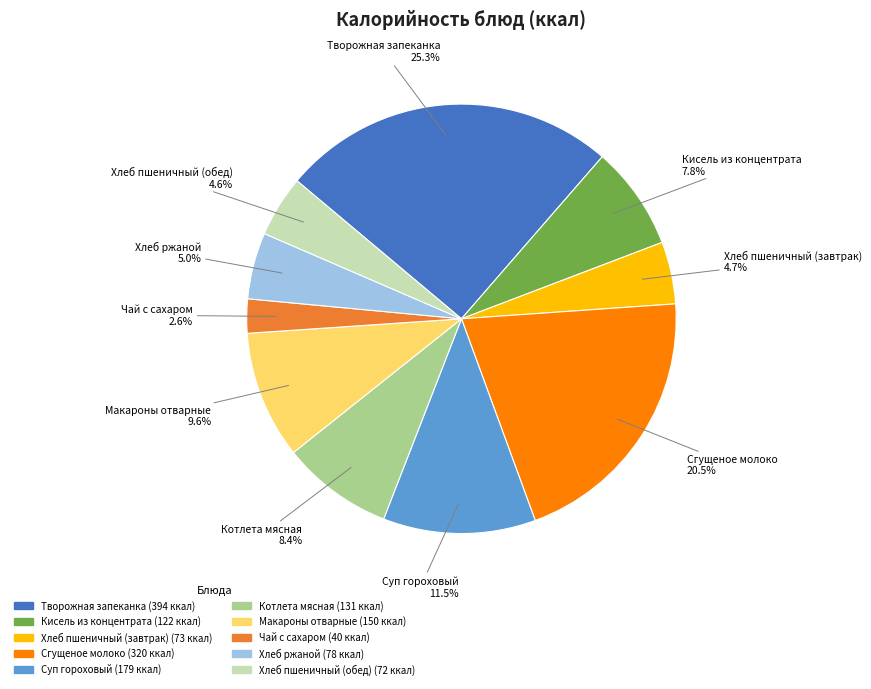

What is the ratio of the value at Суп гороховый to the value at Творожная запеканка?

0.5